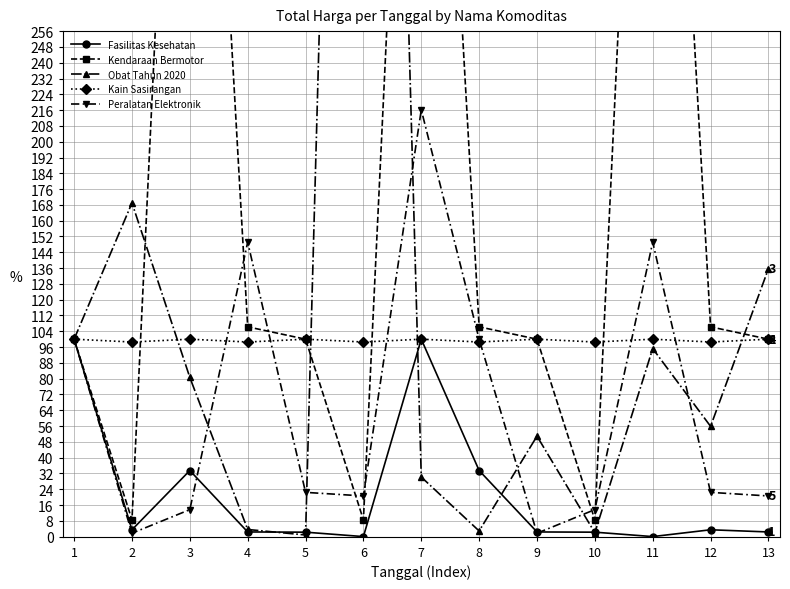

How many categories are shown in the chart?

13